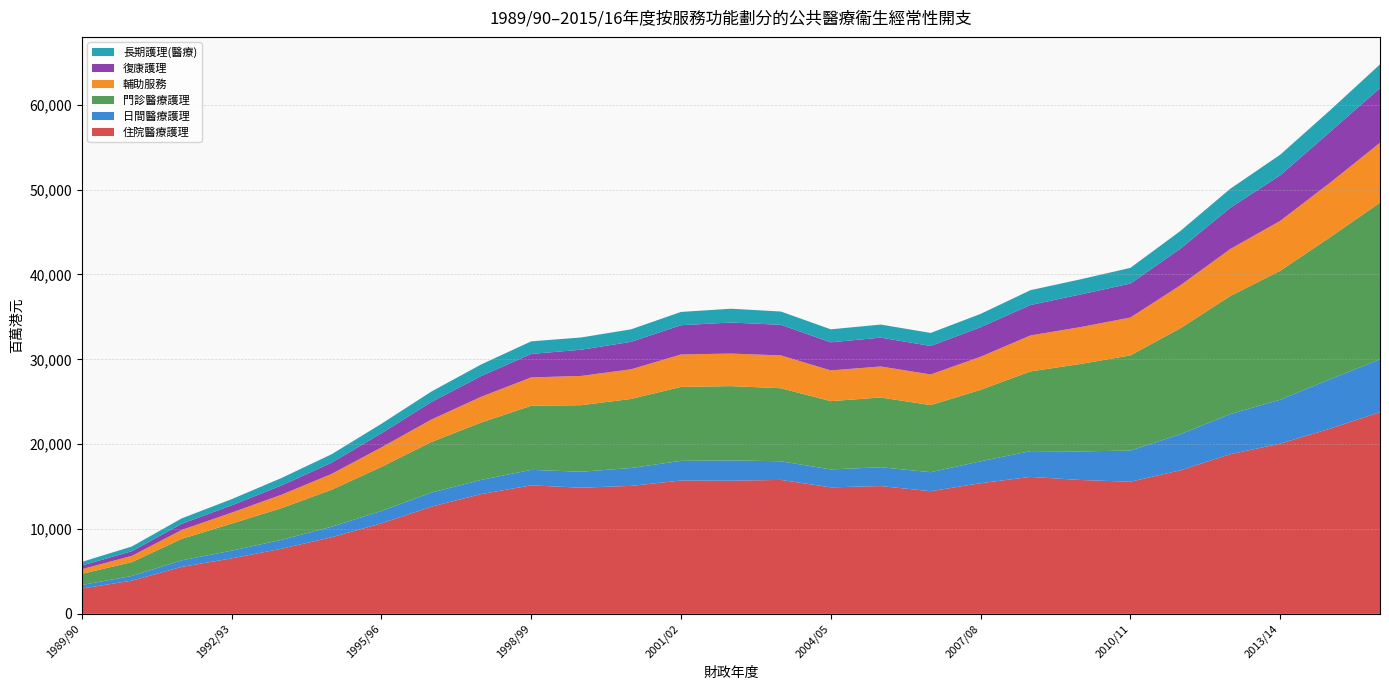

Reading right to left, extract all data points from this chart.

住院醫療護理: 2015/16=23770	2014/15=21829	2013/14=20059	2012/13=18815	2011/12=16919	2010/11=15572	2009/10=15777	2008/09=16143	2007/08=15400	2006/07=14457	2005/06=15062	2004/05=14909	2003/04=15787	2002/03=15692	2001/02=15714	2000/01=15084	1999/00=14868	1998/99=15144	1997/98=14123	1996/97=12636	1995/96=10669	1994/95=9025	1993/94=7678	1992/93=6541	1991/92=5537	1990/91=3916	1989/90=2988
日間醫療護理: 2015/16=6221	2014/15=5827	2013/14=5174	2012/13=4730	2011/12=4252	2010/11=3673	2009/10=3370	2008/09=3036	2007/08=2581	2006/07=2237	2005/06=2218	2004/05=2114	2003/04=2195	2002/03=2395	2001/02=2319	2000/01=2105	1999/00=1879	1998/99=1828	1997/98=1669	1996/97=1658	1995/96=1458	1994/95=1240	1993/94=1049	1992/93=908	1991/92=772	1990/91=548	1989/90=419
門診醫療護理: 2015/16=18469	2014/15=16731	2013/14=15194	2012/13=13908	2011/12=12482	2010/11=11217	2009/10=10301	2008/09=9394	2007/08=8424	2006/07=7909	2005/06=8219	2004/05=8046	2003/04=8609	2002/03=8749	2001/02=8714	2000/01=8141	1999/00=7842	1998/99=7552	1997/98=6766	1996/97=5961	1995/96=5200	1994/95=4360	1993/94=3741	1992/93=3193	1991/92=2532	1990/91=1633	1989/90=1312
輔助服務: 2015/16=7057	2014/15=6422	2013/14=5884	2012/13=5538	2011/12=5060	2010/11=4461	2009/10=4345	2008/09=4241	2007/08=3896	2006/07=3611	2005/06=3655	2004/05=3621	2003/04=3868	2002/03=3840	2001/02=3822	2000/01=3494	1999/00=3451	1998/99=3344	1997/98=3034	1996/97=2647	1995/96=2297	1994/95=1863	1993/94=1580	1992/93=1289	1991/92=1054	1990/91=738	1989/90=548
復康護理: 2015/16=6445	2014/15=6002	2013/14=5367	2012/13=4865	2011/12=4315	2010/11=4000	2009/10=3845	2008/09=3588	2007/08=3480	2006/07=3358	2005/06=3400	2004/05=3312	2003/04=3605	2002/03=3658	2001/02=3448	2000/01=3232	1999/00=3089	1998/99=2767	1997/98=2442	1996/97=2069	1995/96=1659	1994/95=1324	1993/94=1087	1992/93=853	1991/92=716	1990/91=549	1989/90=426
長期護理(醫療): 2015/16=2795	2014/15=2538	2013/14=2428	2012/13=2237	2011/12=2087	2010/11=1852	2009/10=1785	2008/09=1746	2007/08=1569	2006/07=1536	2005/06=1540	2004/05=1530	2003/04=1568	2002/03=1626	2001/02=1567	2000/01=1477	1999/00=1445	1998/99=1481	1997/98=1369	1996/97=1229	1995/96=1122	1994/95=995	1993/94=882	1992/93=735	1991/92=647	1990/91=556	1989/90=433